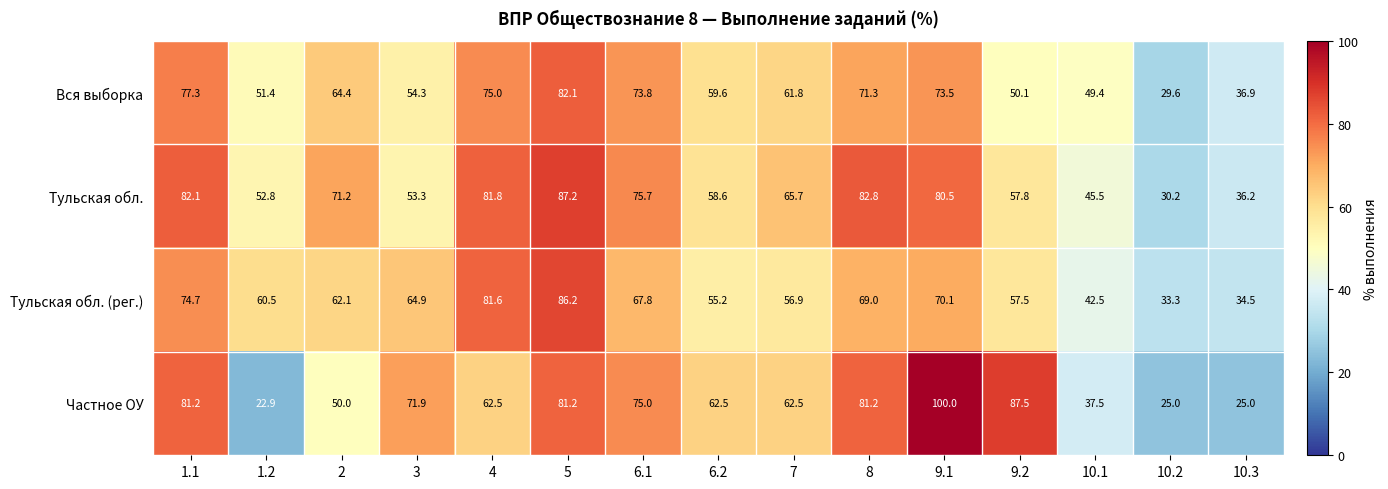

How many values in the Тульская обл. series exceed 65?

8